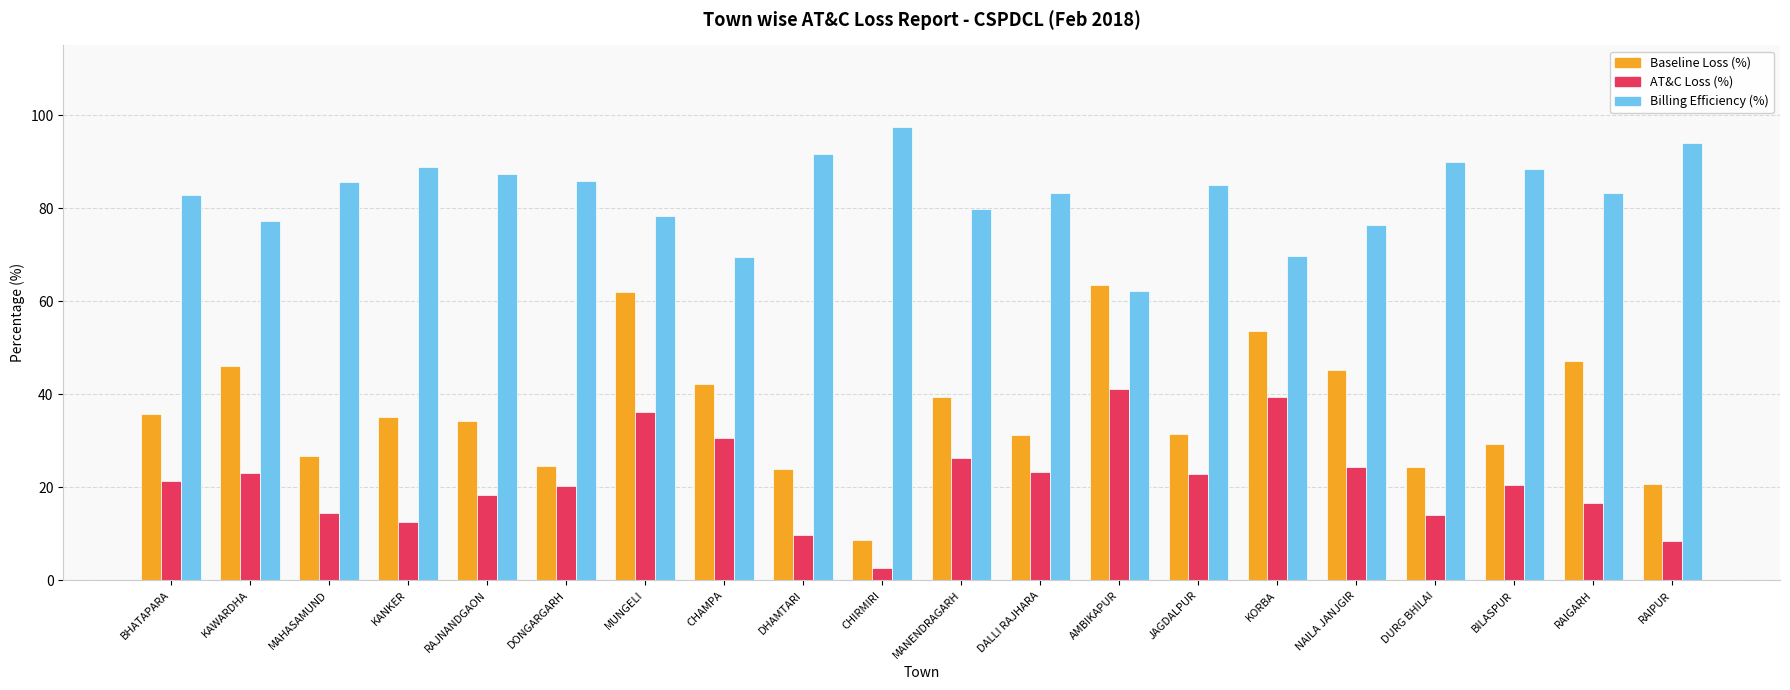

List the series in order of their overall mean, lowest first.

AT&C Loss (%), Baseline Loss (%), Billing Efficiency (%)